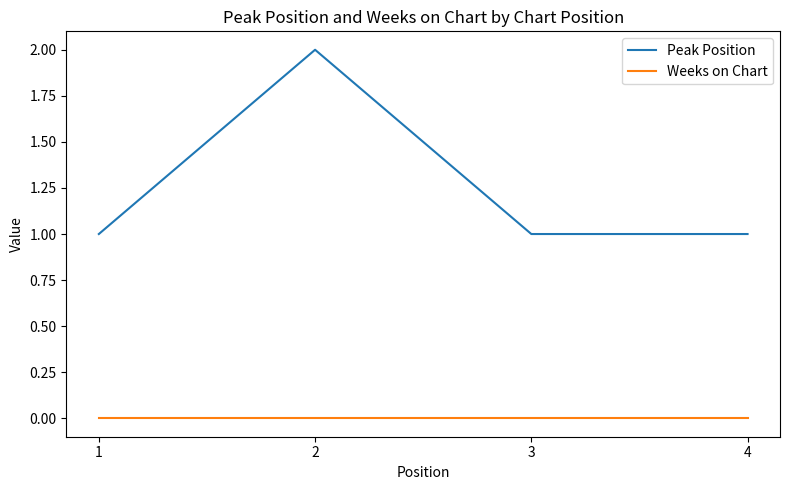

How many interior local peaks does the Peak Position series have?

1